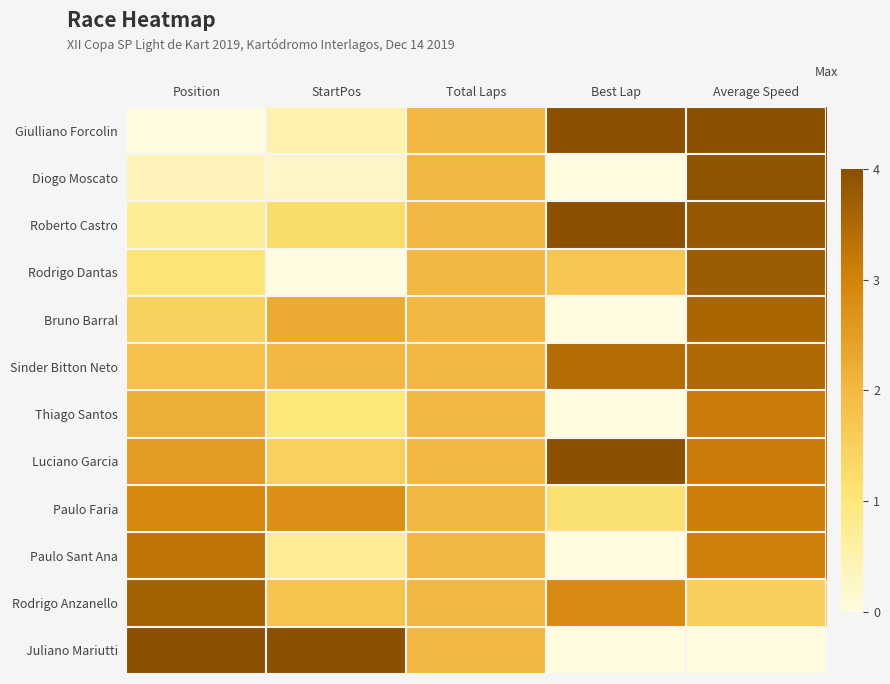

Between StartPos and Best Lap, which is larger?

Best Lap